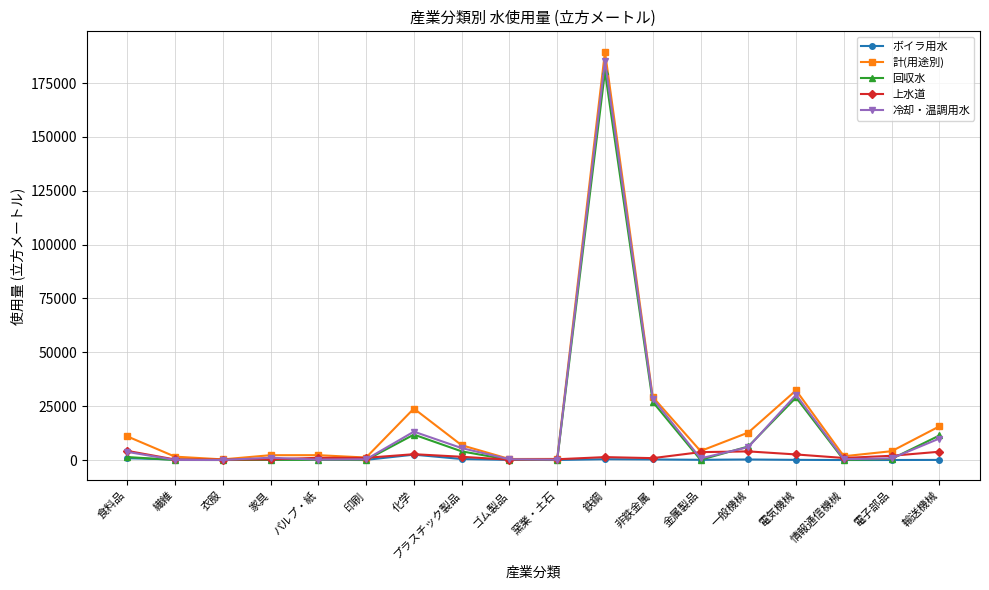

Which series has the widest spread of values?

計(用途別)